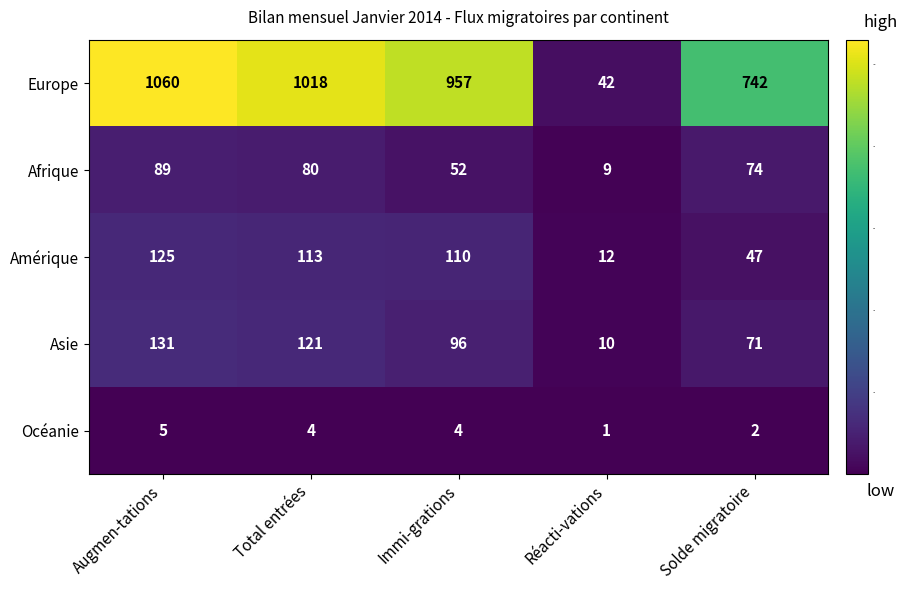

List the series in order of their peak value, highest first.

Europe, Asie, Amérique, Afrique, Océanie